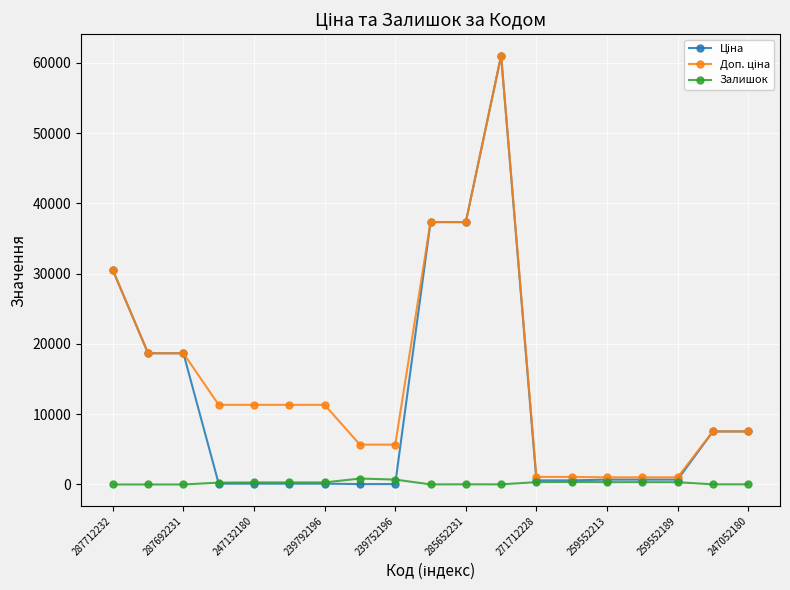

At how many categories does at least one series exceed 24368?

4